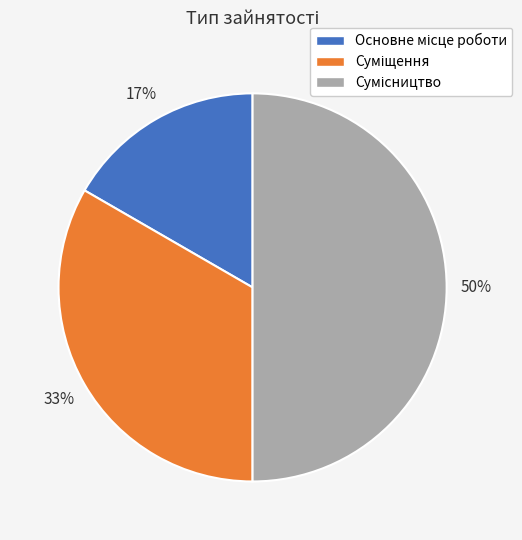

To the nearest percent, what is the difference between the largest and smallest slice percentages?

33%